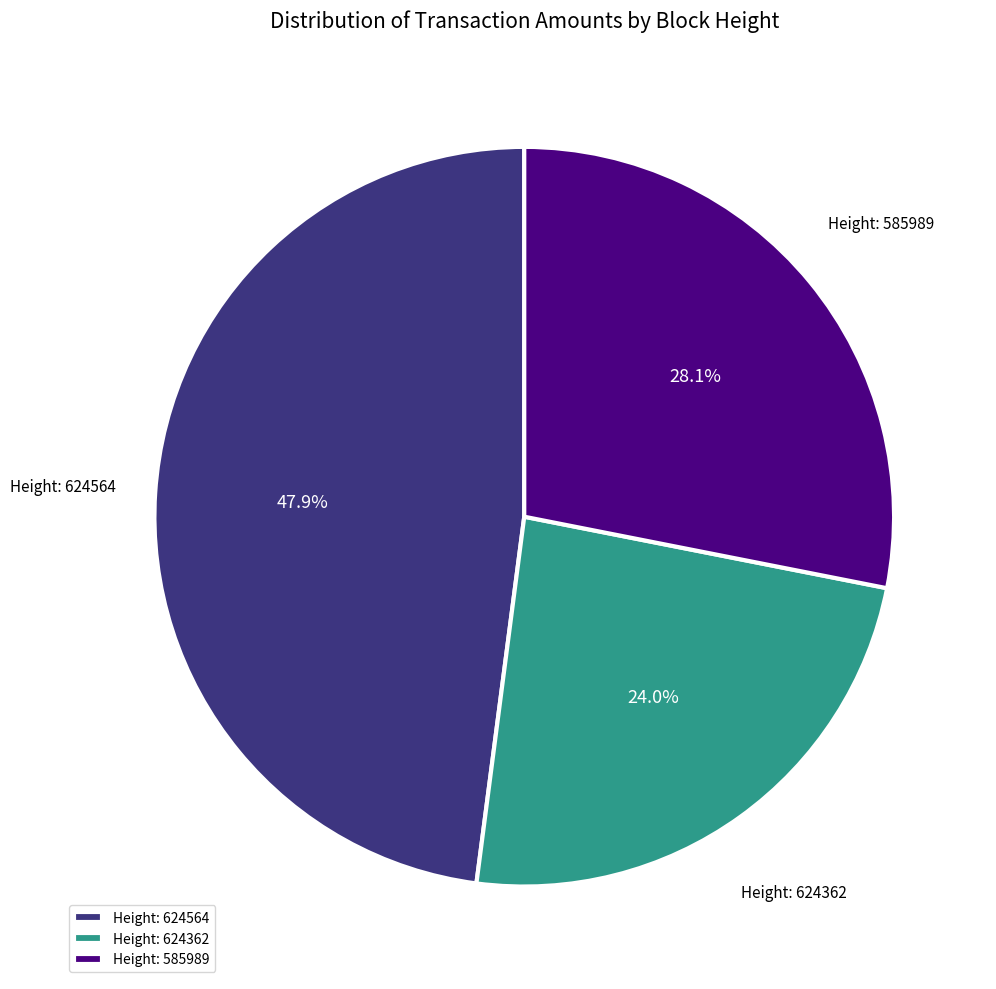

Which has a higher value, Height: 585989 or Height: 624362?

Height: 585989